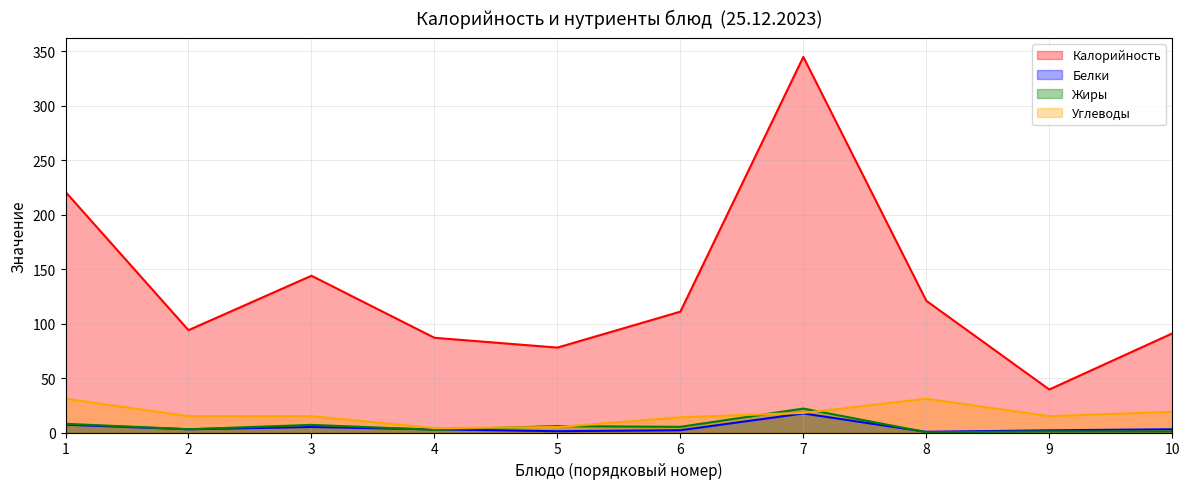

Is it true that Жиры equals 7.8 at 7?

False